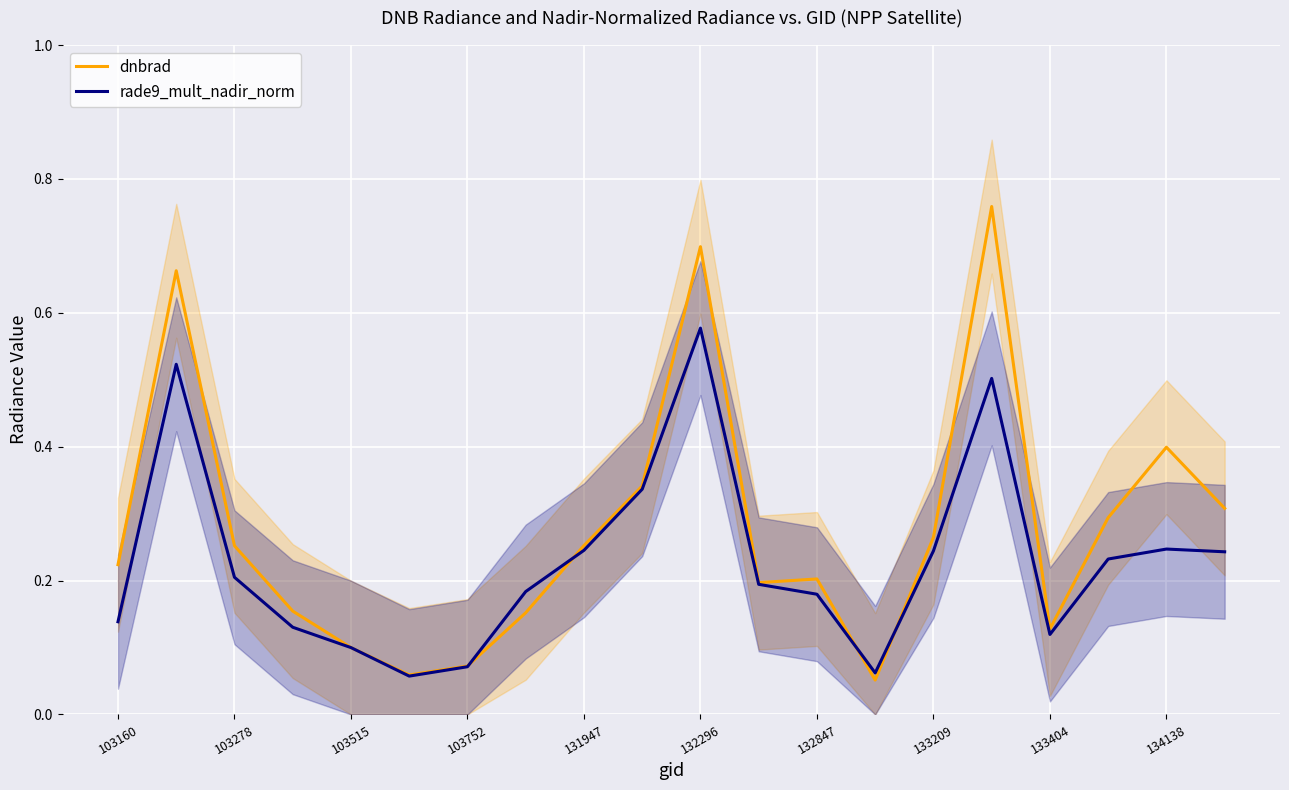

At which category is the sum across all series the highest?

132296